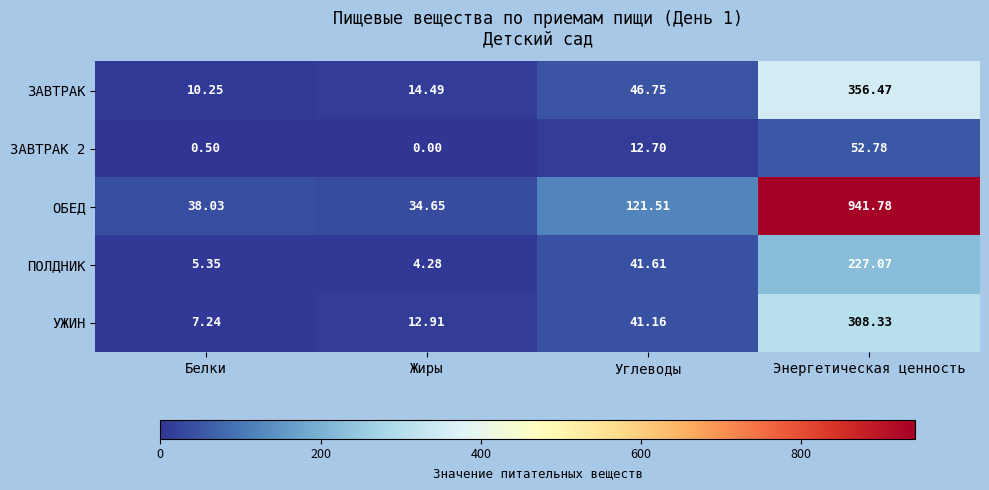

Where does the ОБЕД series first go above 121?

Углеводы